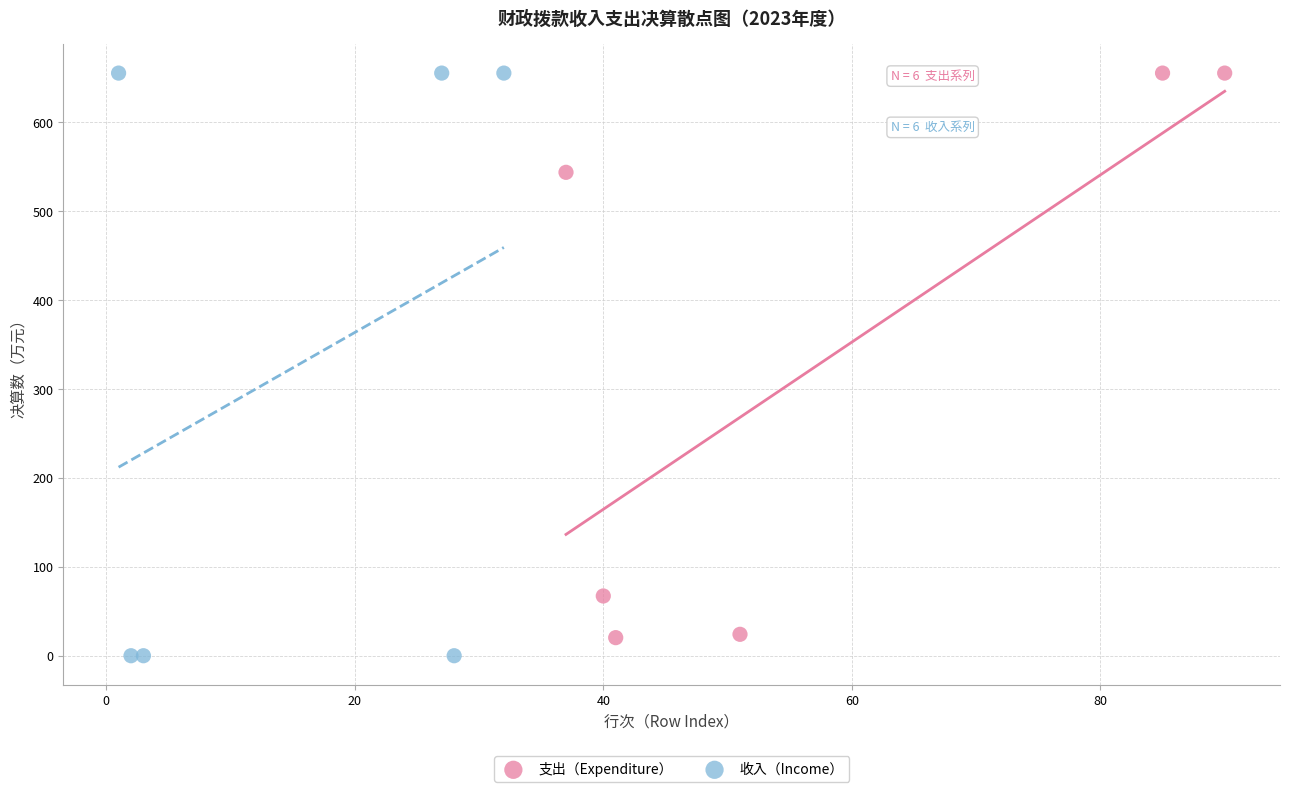

Which series has the widest spread of Y values?

收入（Income）